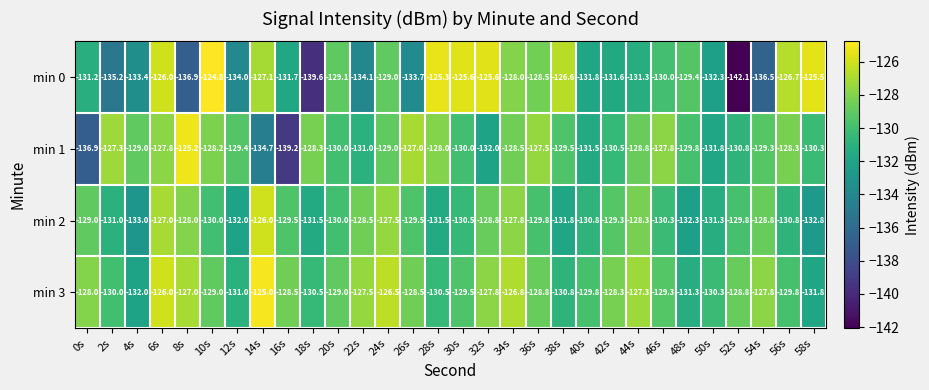

Is it true that min 1 equals -184.5 at 44s?

False